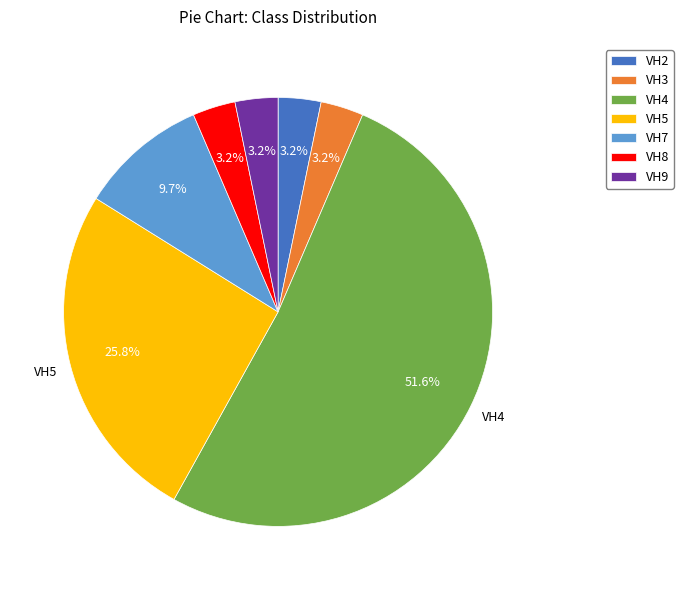

What percentage is the VH4 slice, to the nearest percent?

52%